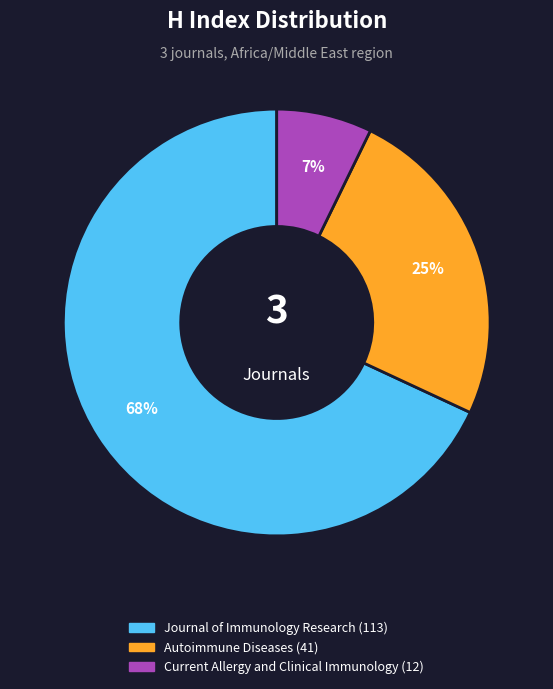

To the nearest percent, what is the combined percentage of Current Allergy and Clinical Immunology and Journal of Immunology Research?

75%